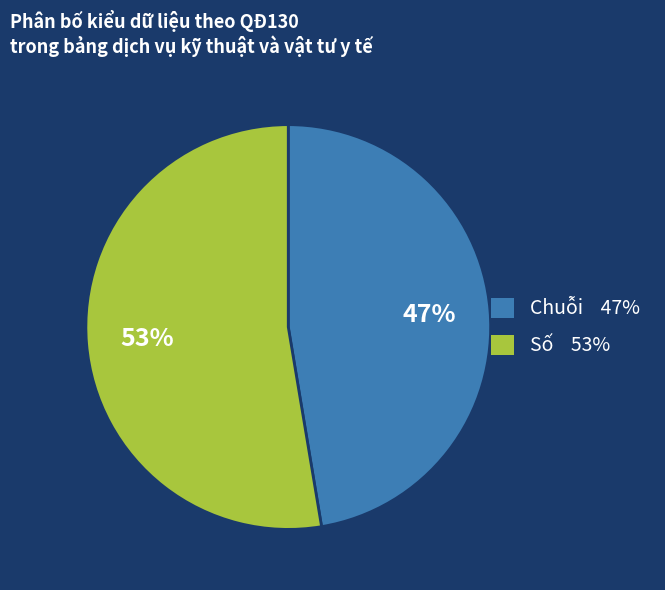

How many segments does this pie chart have?

2